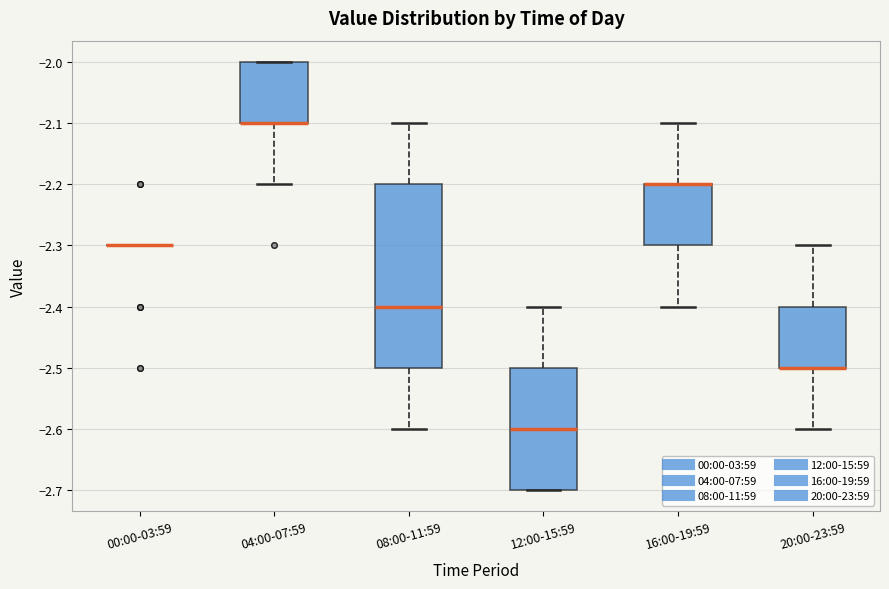

Reading left to right, transcribe this box plot: for each box, give where its median line is, the range the box spans, and where its two whiskers end, as read against the y-axis. The values are not printed on the chart, so give them approximately, as read against the axis.

00:00-03:59: box collapsed to a line at -2.3, whiskers -2.3 to -2.3
04:00-07:59: median -2.1 (drawn on the box's lower edge), box -2.1 to -2.0, whiskers -2.2 to -2.0
08:00-11:59: median -2.4, box -2.5 to -2.2, whiskers -2.6 to -2.1
12:00-15:59: median -2.6, box -2.7 to -2.5, whiskers -2.7 to -2.4
16:00-19:59: median -2.2 (drawn on the box's upper edge), box -2.3 to -2.2, whiskers -2.4 to -2.1
20:00-23:59: median -2.5 (drawn on the box's lower edge), box -2.5 to -2.4, whiskers -2.6 to -2.3